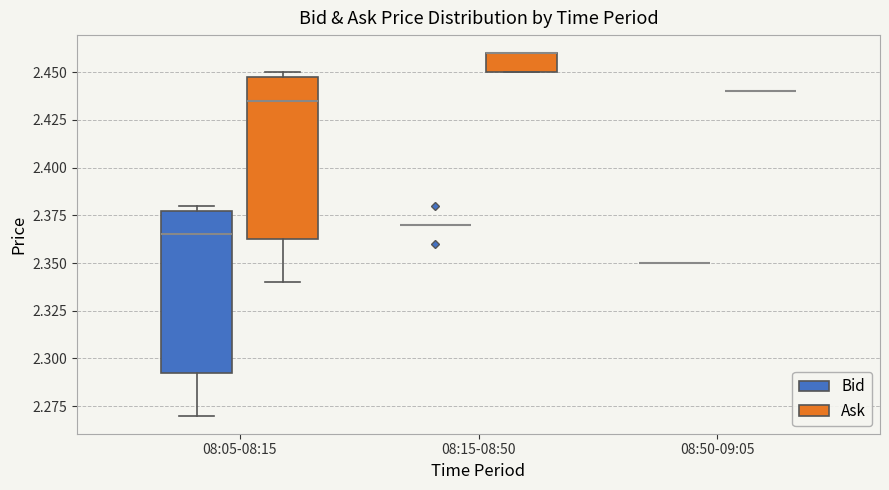

Reading left to right, read every box against the y-axis: the position of its median line, the range the box covers, and the ends of its whiskers. The values are not printed on the chart, so give them approximately, as read against the axis.

08:05-08:15 (Bid): median 2.365, box 2.295 to 2.380, whiskers 2.270 to 2.380 (just above the box's upper edge)
08:05-08:15 (Ask): median 2.435, box 2.365 to 2.450, whiskers 2.340 to 2.450 (just above the box's upper edge)
08:15-08:50 (Bid): box collapsed to a line at 2.370, whiskers 2.370 to 2.370
08:15-08:50 (Ask): median 2.460 (drawn on the box's upper edge), box 2.450 to 2.460, whiskers 2.450 to 2.460
08:50-09:05 (Bid): box collapsed to a line at 2.350, whiskers 2.350 to 2.350
08:50-09:05 (Ask): box collapsed to a line at 2.440, whiskers 2.440 to 2.440